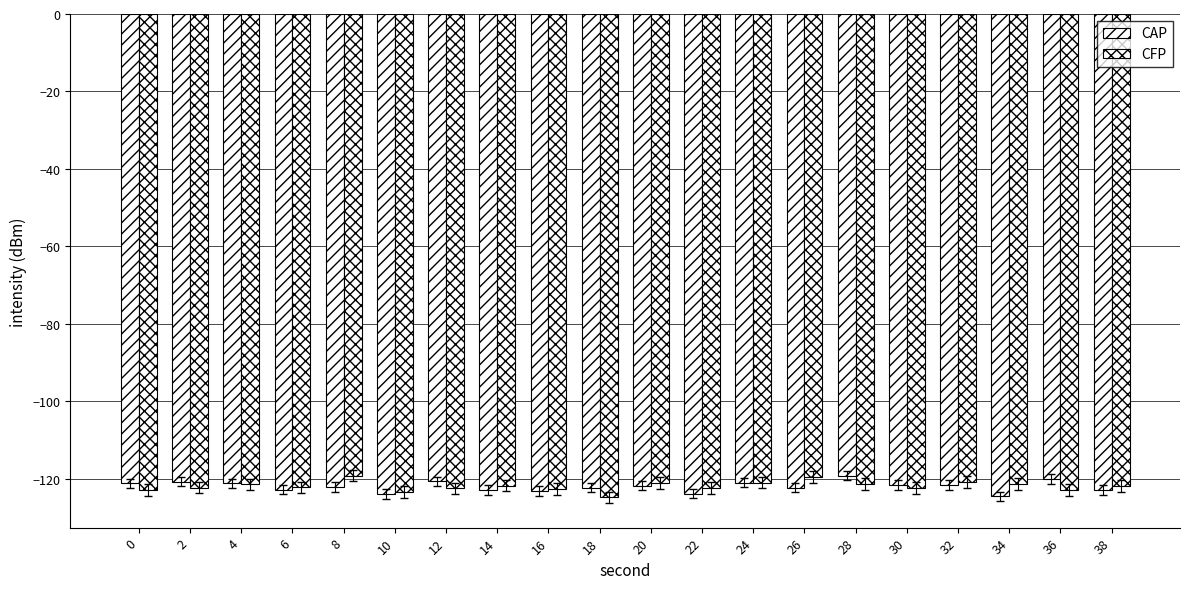

How many groups of bars are there?

20